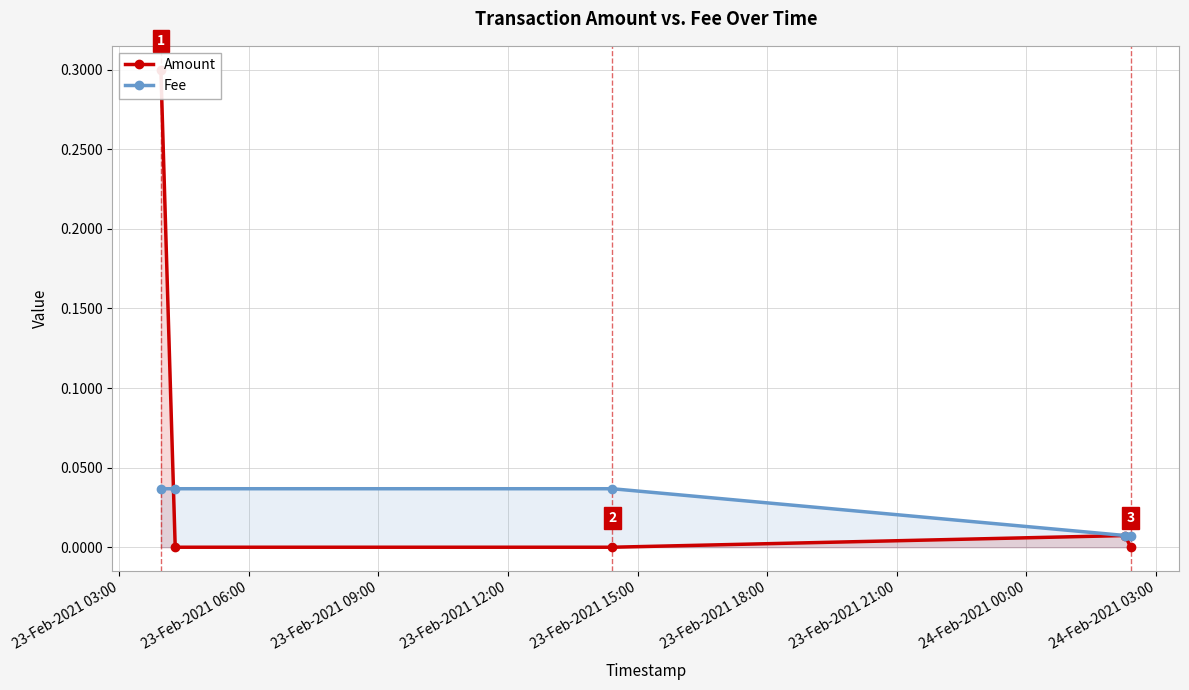

True or false: Fee has more than 2 points higher than both neighbors.

False